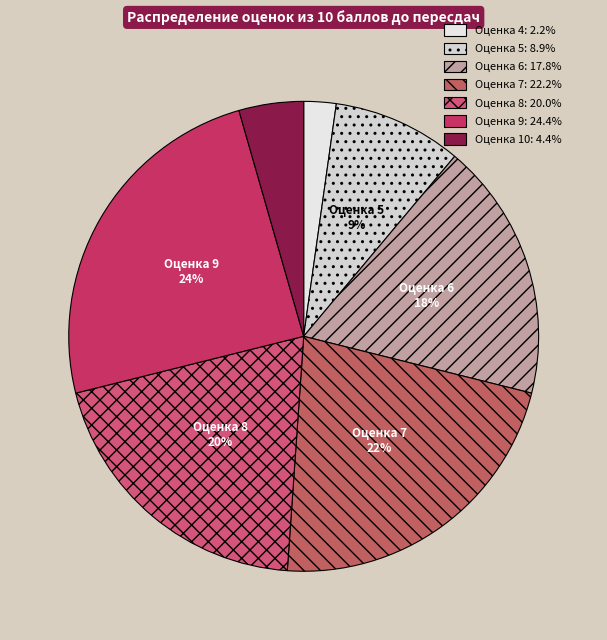

Which slice is the largest?

9